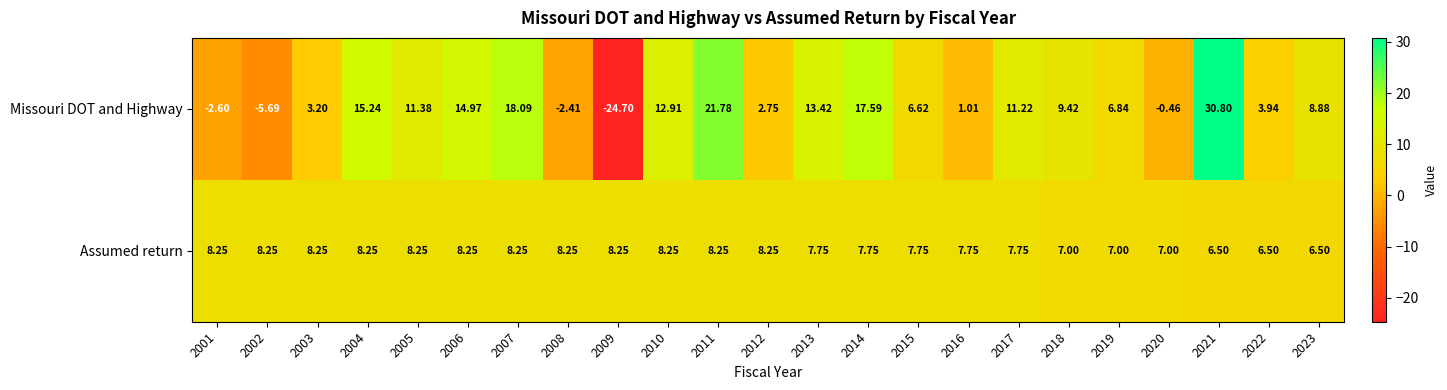

Between 2014 and 2015, which series saw the biggest shift?

Missouri DOT and Highway